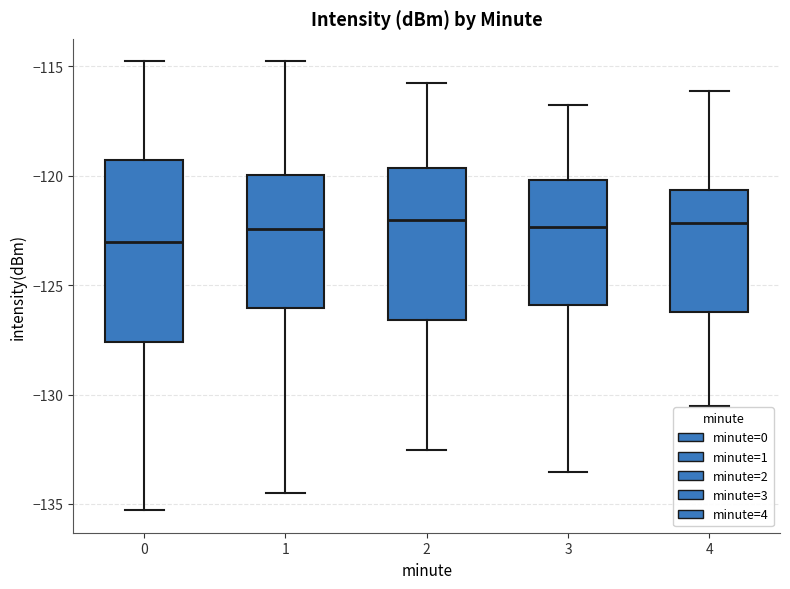

Which box is the tallest, from its lower edge to its upper edge?

0